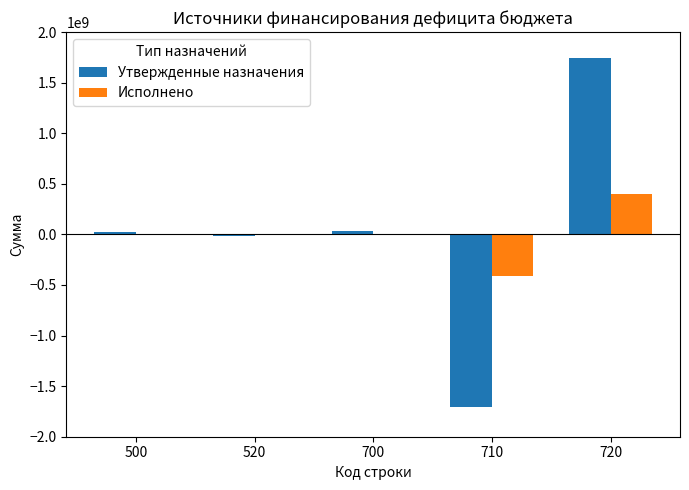

What is the difference between the Утвержденные назначения values at 720 and 520?

1752765167.1